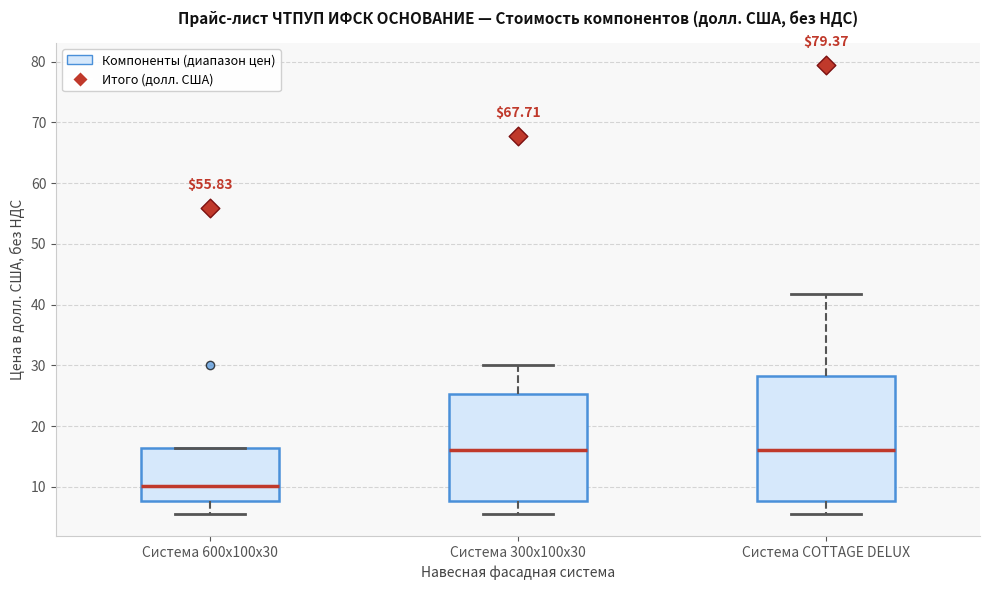

Which box is the tallest, from its lower edge to its upper edge?

Система COTTAGE DELUX